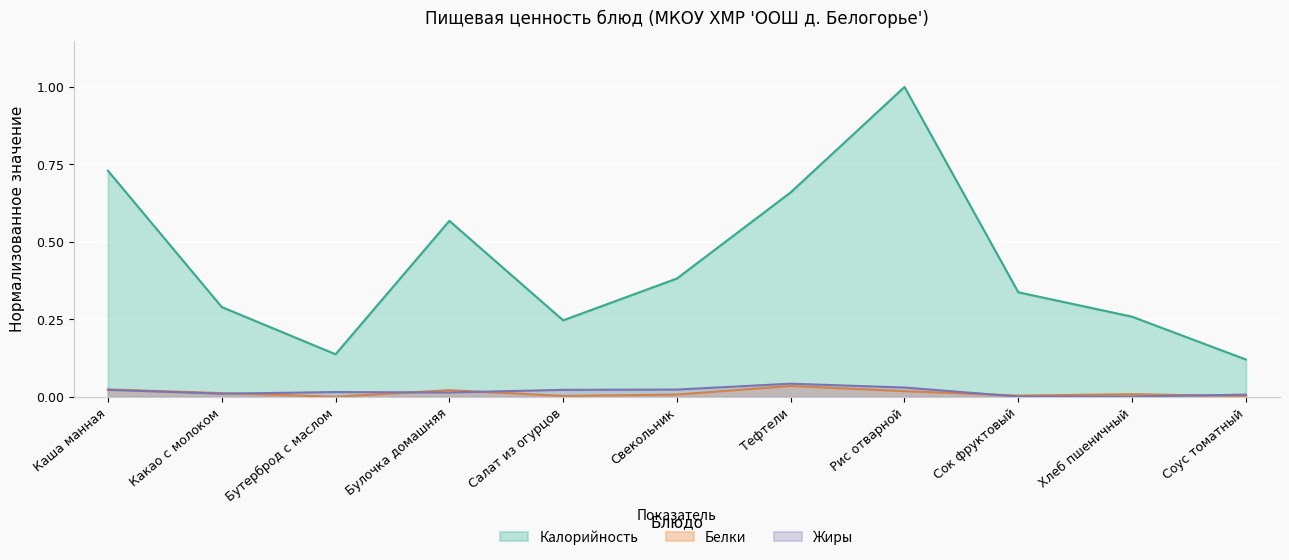

List the labels in order of Белки value, largest first.

Тефтели, Каша манная, Булочка домашняя, Рис отварной, Какао с молоком, Хлеб пшеничный, Свекольник, Сок фруктовый, Салат из огурцов, Соус томатный, Бутерброд с маслом